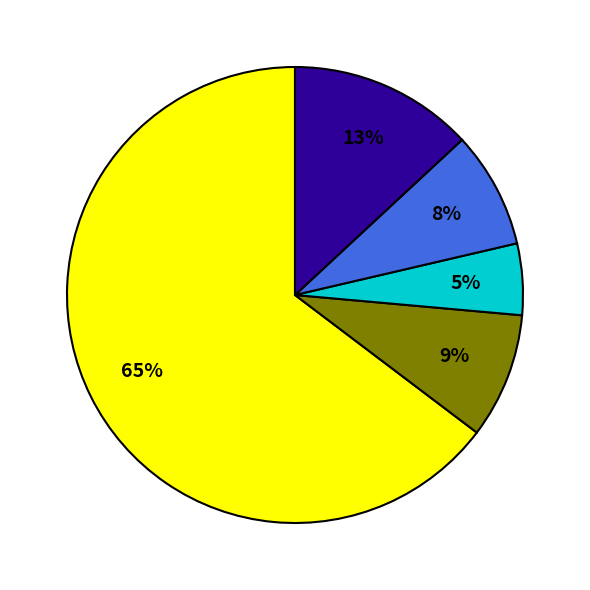

To the nearest percent, what is the average slice percentage?

20%